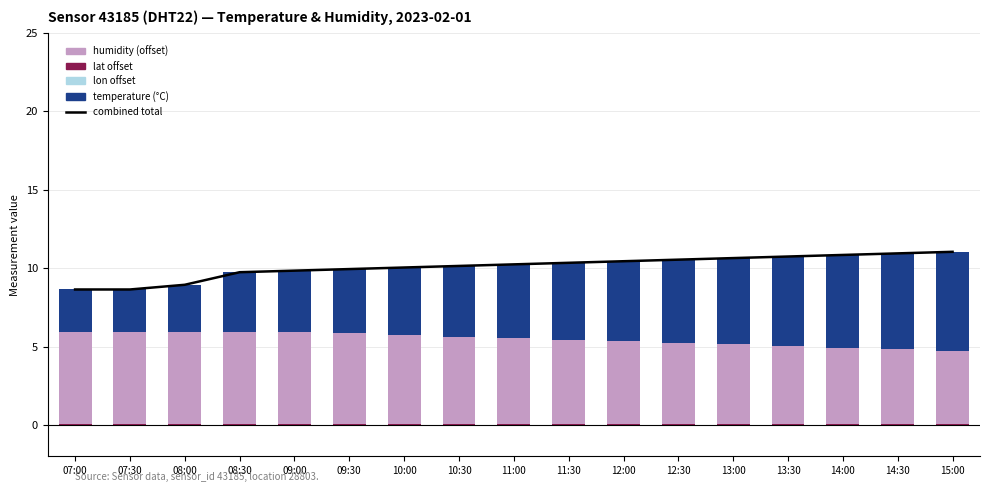

Which series has the largest range (max minus min)?

temperature (°C)